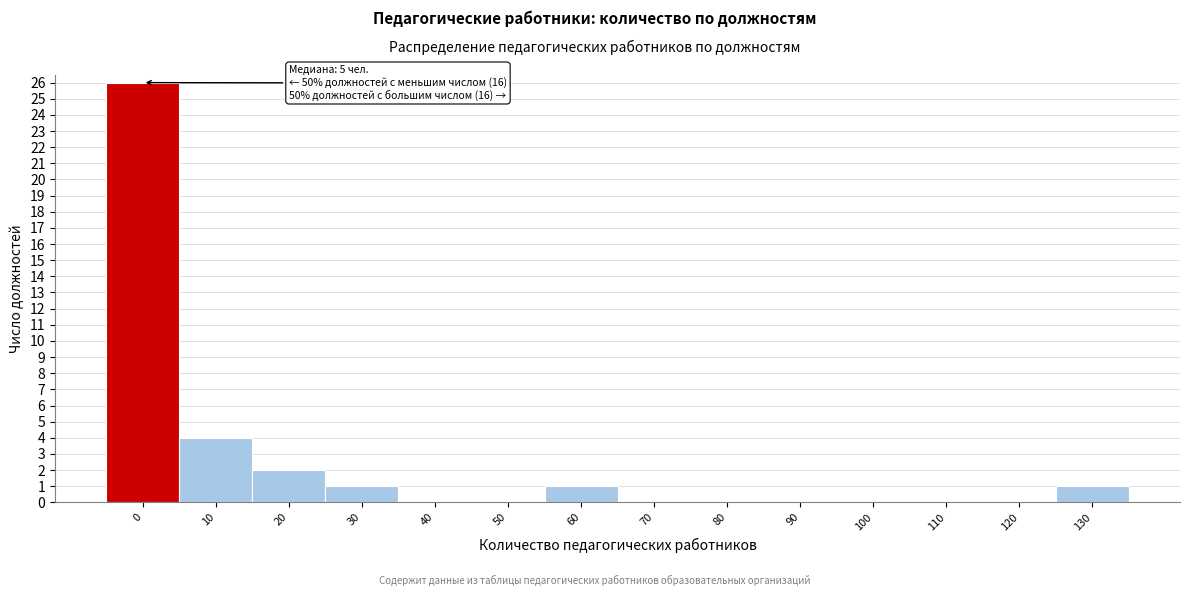

Reading left to right, transcribe all the data shown in this chart.

0=26	10=4	20=2	30=1	40=0	50=0	60=1	70=0	80=0	90=0	100=0	110=0	120=0	130=1